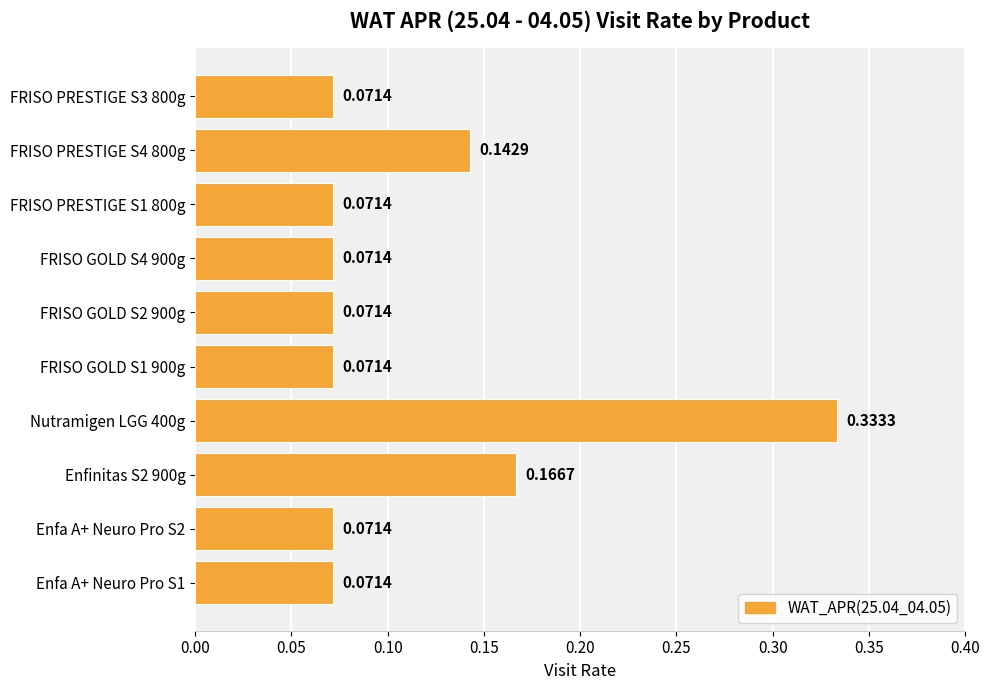

How many bars are there in total?

10